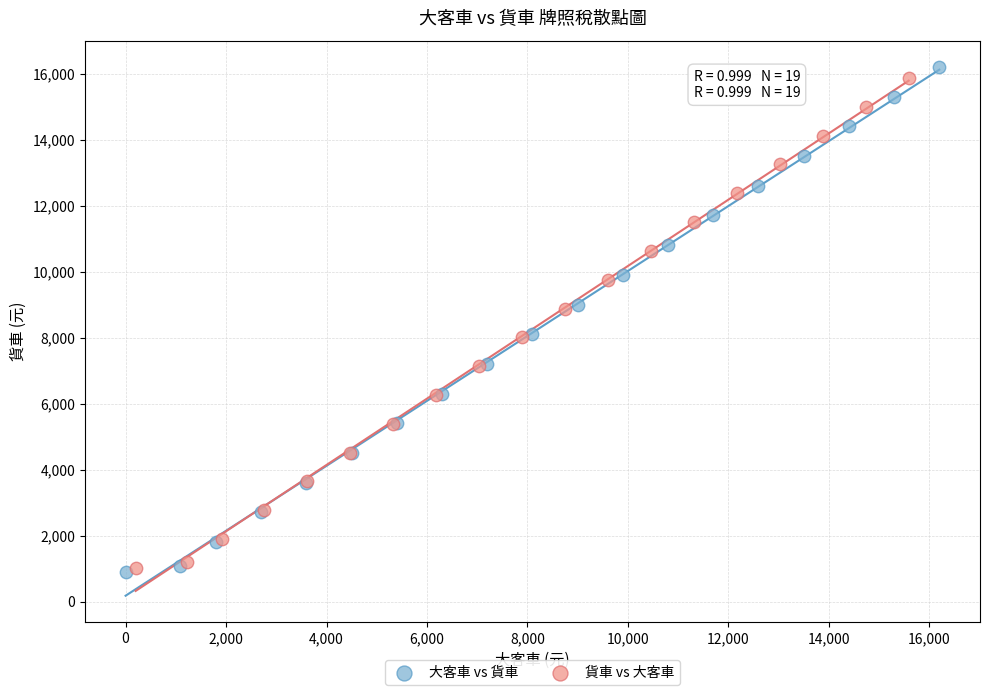

Which series has the widest spread of Y values?

大客車 vs 貨車